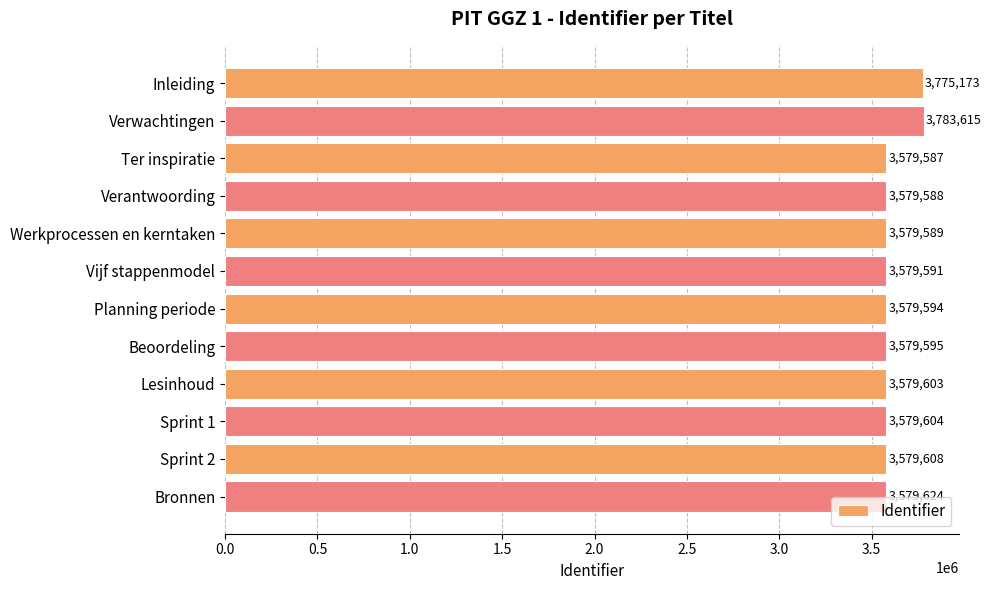

What is the sum of all values?

43354771